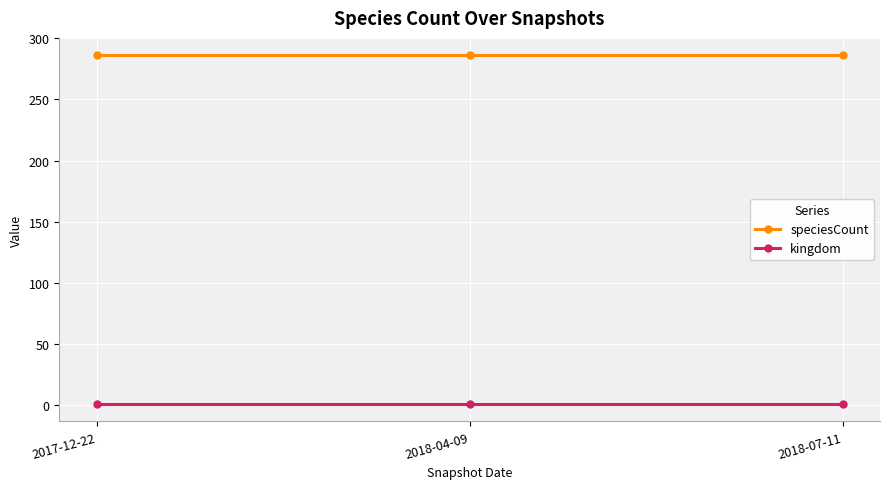

What are all the series names shown in the legend?

speciesCount, kingdom